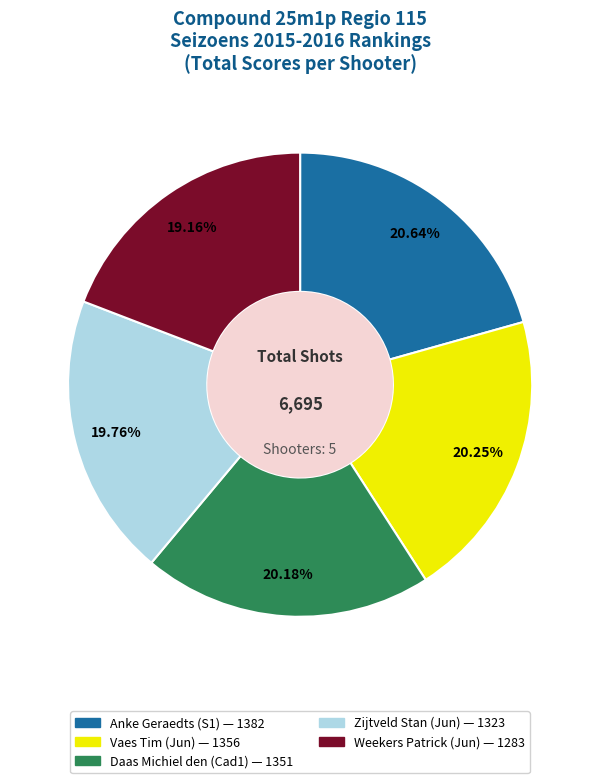

What is the ratio of the value at Vaes Tim (Jun) to the value at Weekers Patrick (Jun)?

1.1